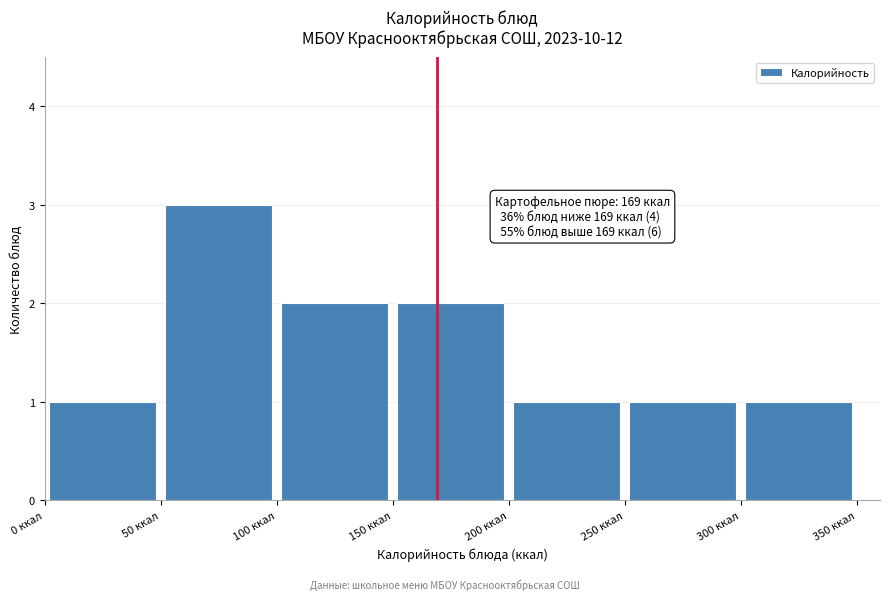

Over which range of the x-axis is the bar tallest?

50 to 100